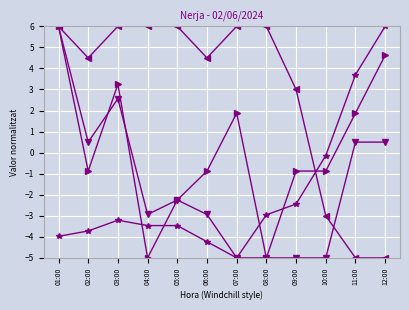

What is the smallest value displayed?

-5.0